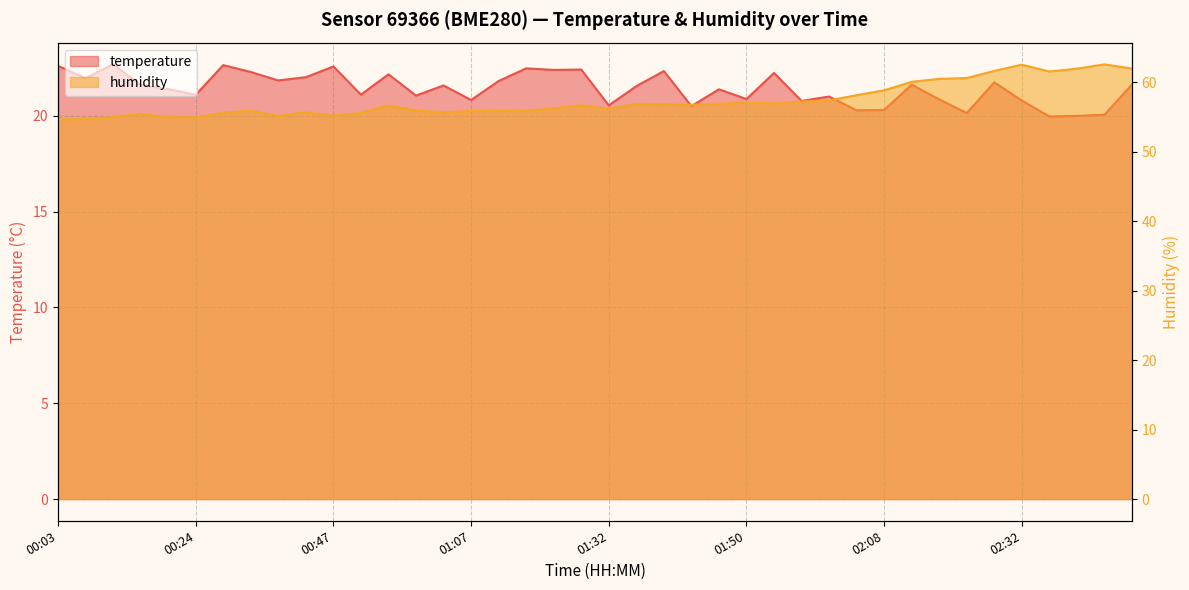

Rank the series at 01:57 from lowest to highest value.

temperature, humidity